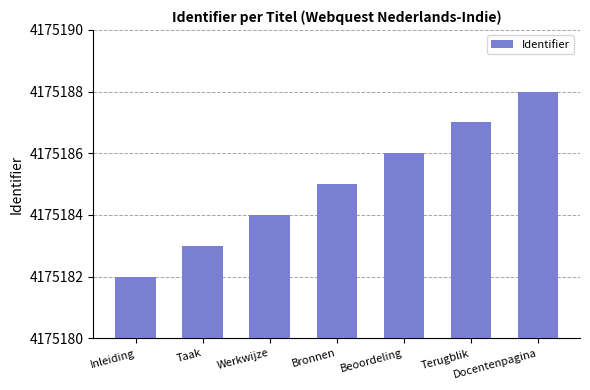

Are the bars grouped side by side (vs. stacked)?

No